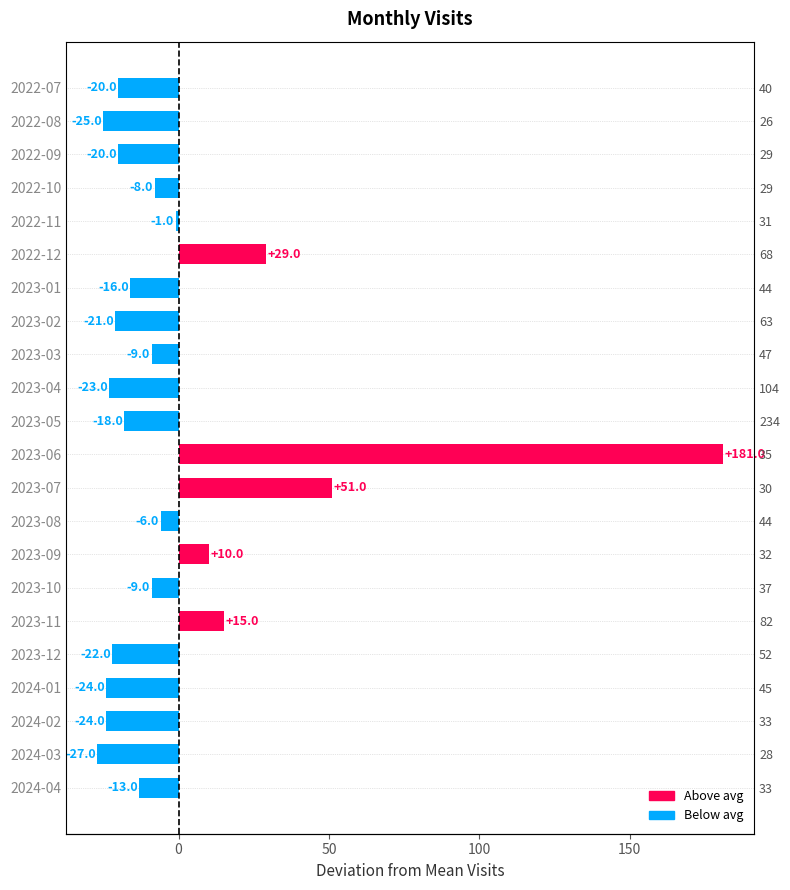

Between 2022-10 and 2023-03, which is larger?

2022-10